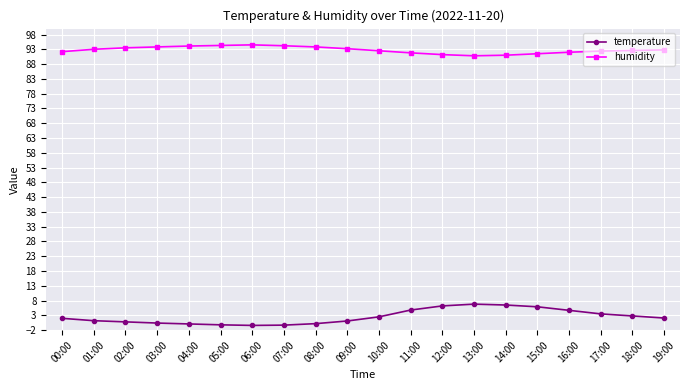

What is the difference between the maximum and minimum values in the humidity series?

3.7